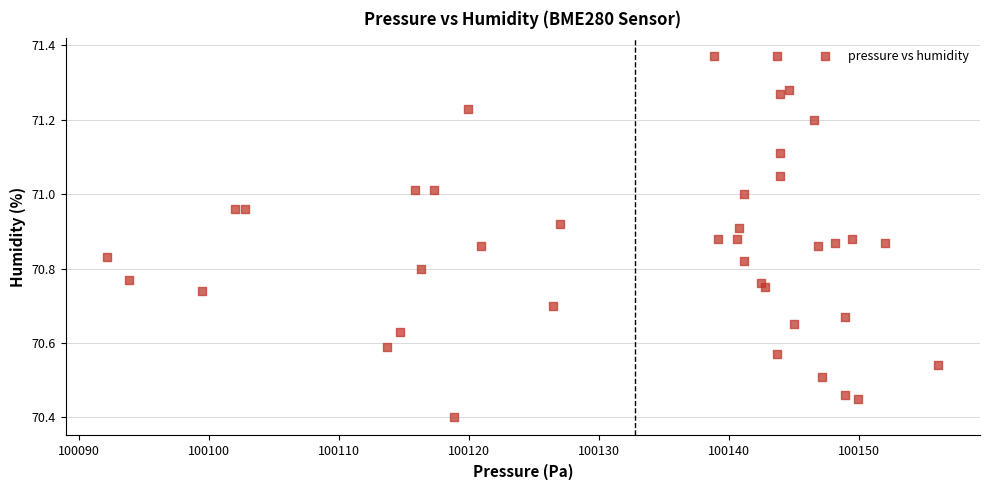

What Y value in the scatter plot is closest to 70?

70.4